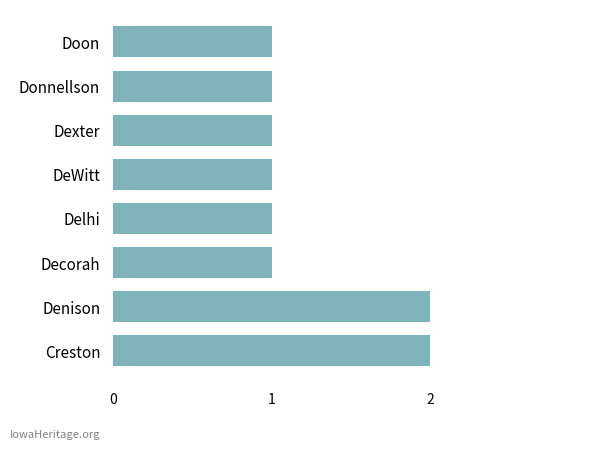

What is the difference between the second highest and second lowest values?

1